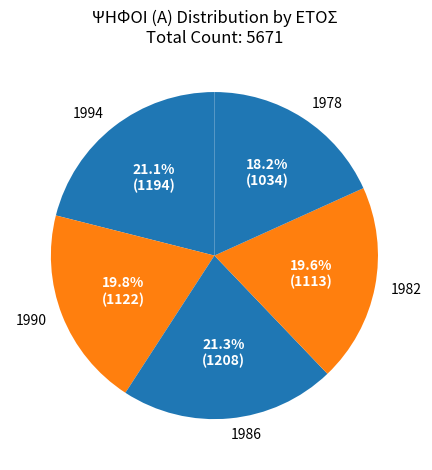

Is 1990 the majority of the pie?

No